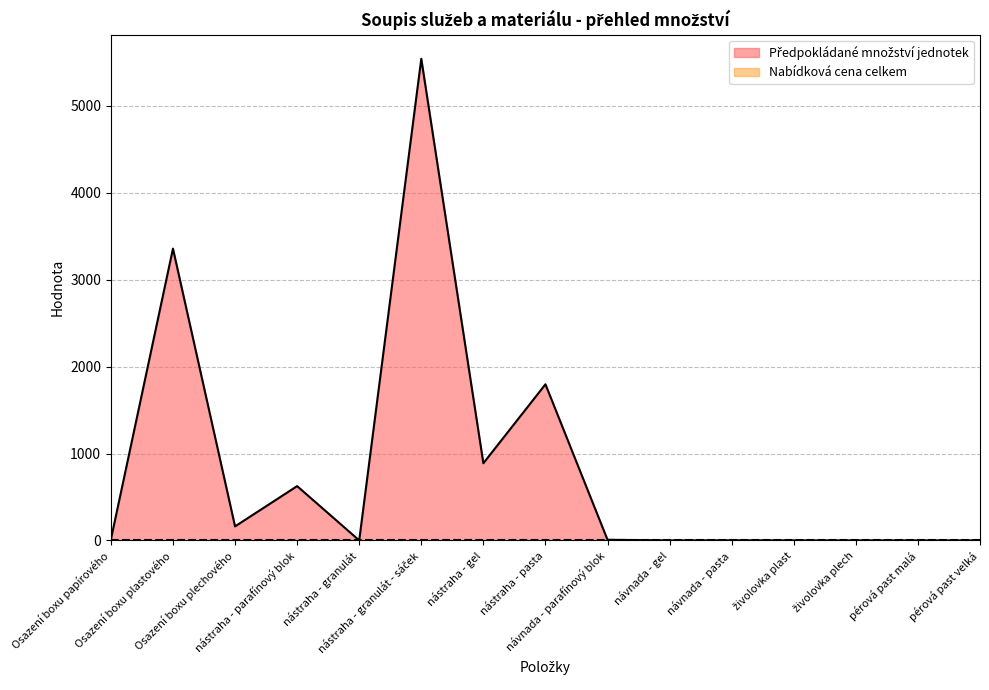

Does the chart display data point markers on the line(s)?

No